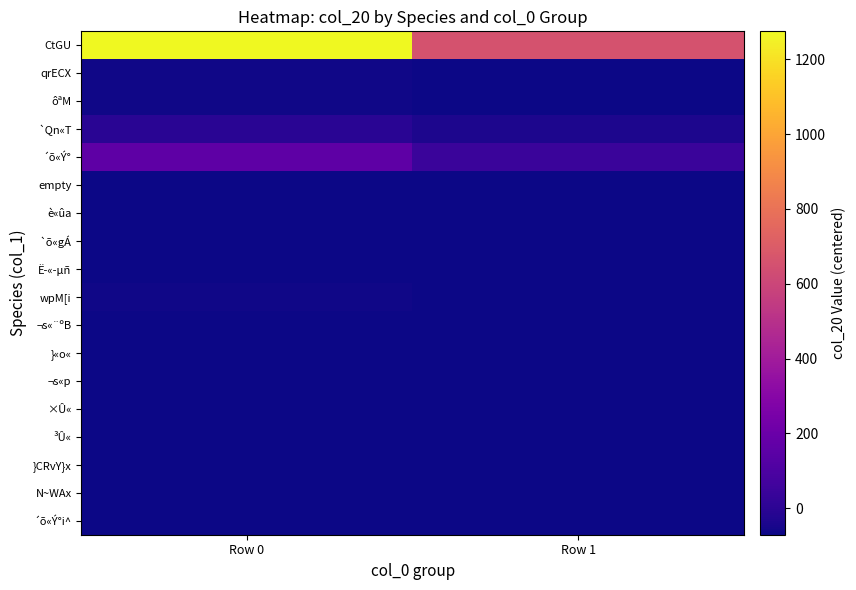

What is the total value across all series at Row 0?

385.0